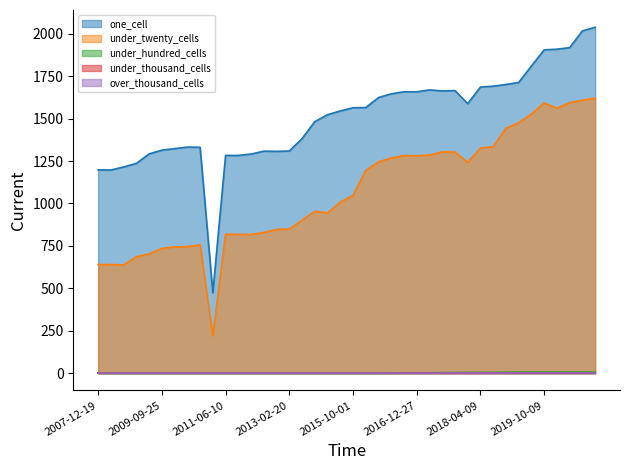

What position from the right is 2012-01-18?

28